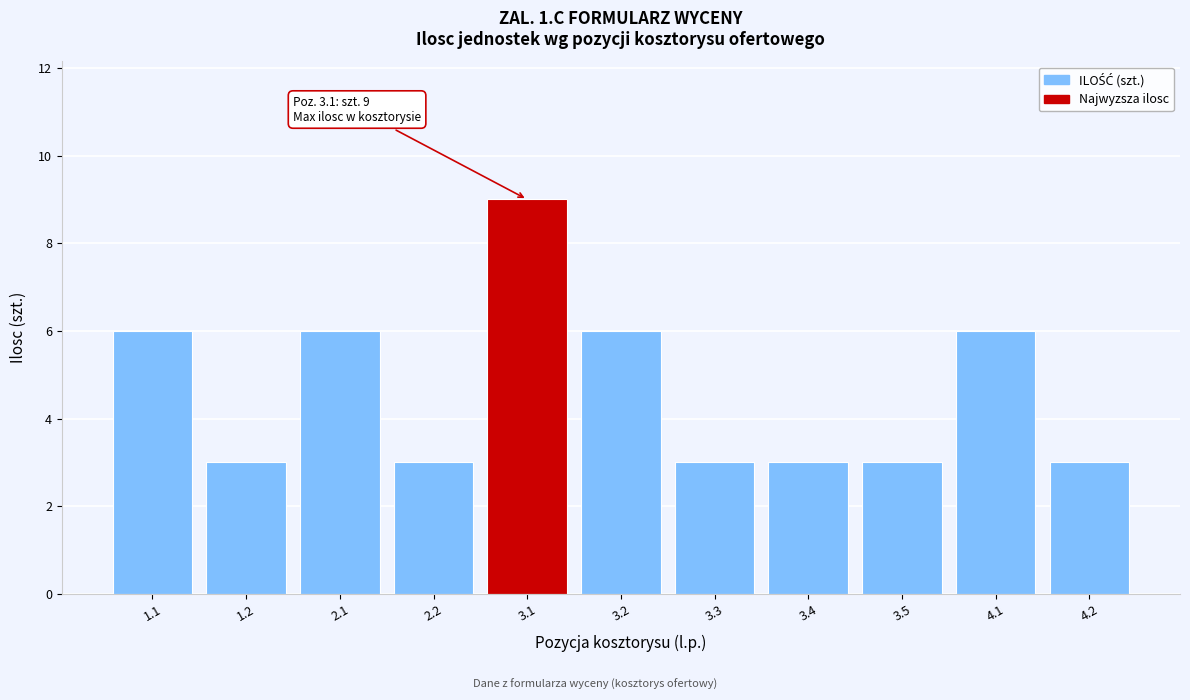

Reading left to right, transcribe all the data shown in this chart.

6	3	6	3	9	6	3	3	3	6	3